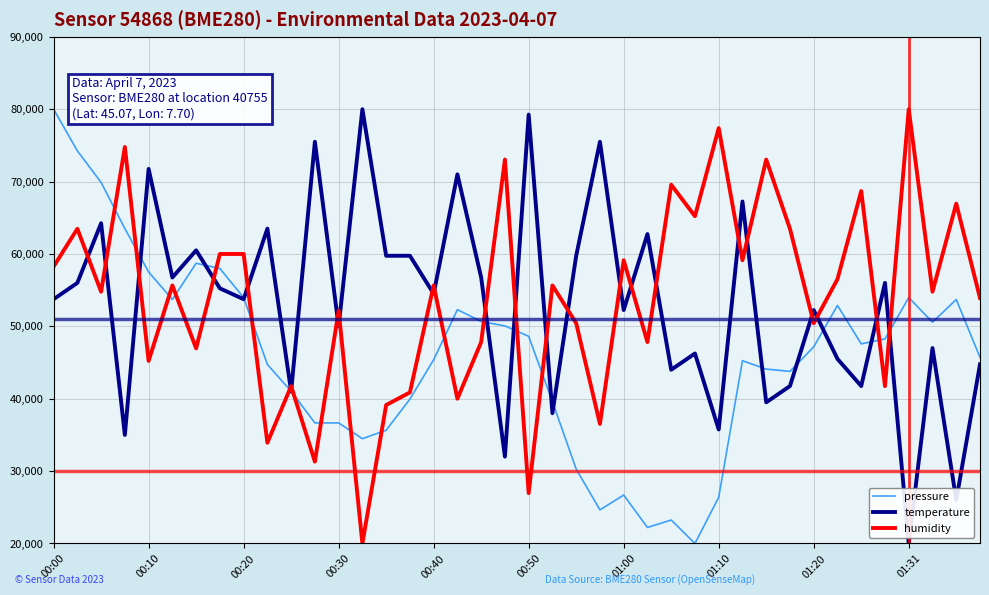

What is the lowest value of the humidity series?

20000.0